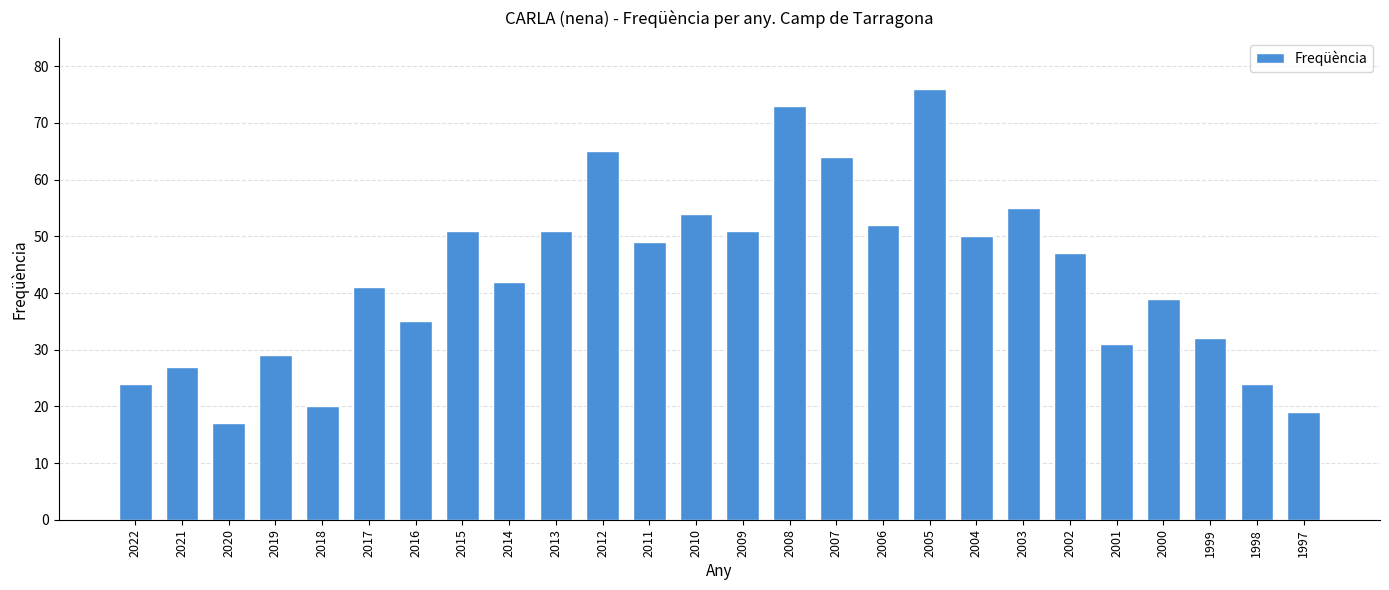

Where is the data nearest to the value 46?

2002